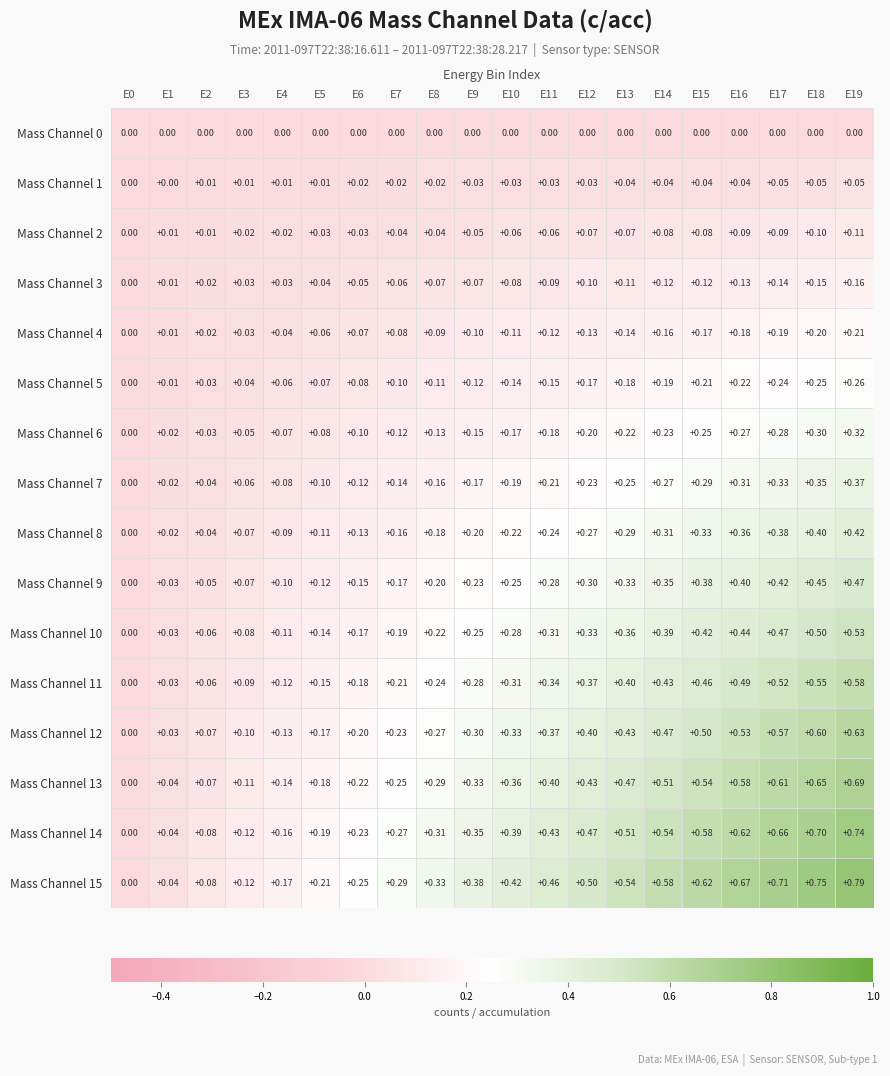

Is the value of Mass Channel 5 at E12 greater than the value of Mass Channel 2 at E0?

Yes